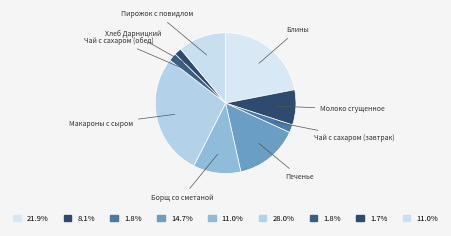

Which slice is the largest?

Макароны с сыром